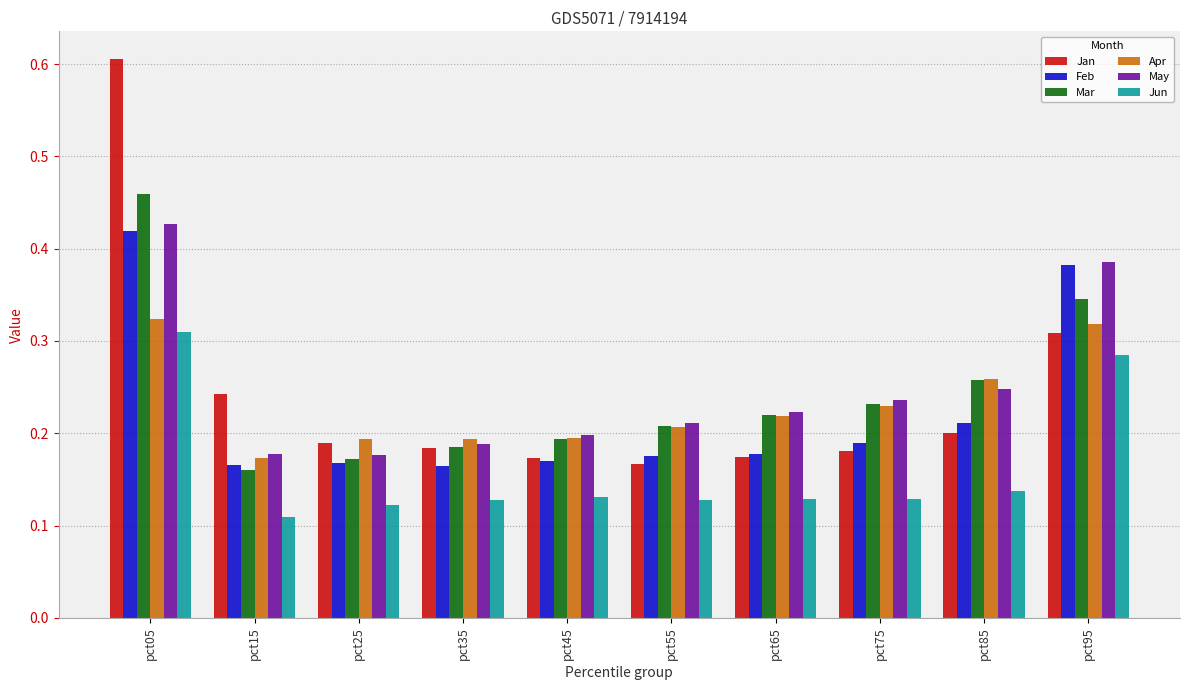

Which series changed the most between pct35 and pct95?

Feb